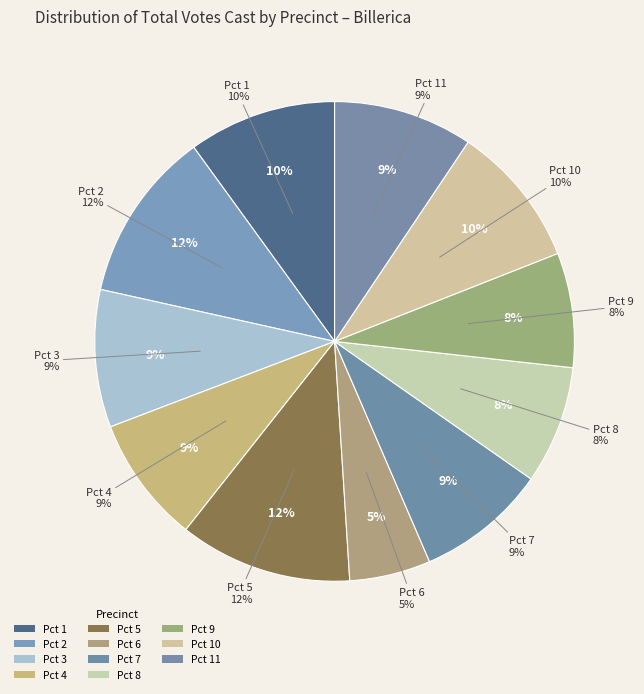

To the nearest percent, what percentage of the pie is Pct 6?

5%